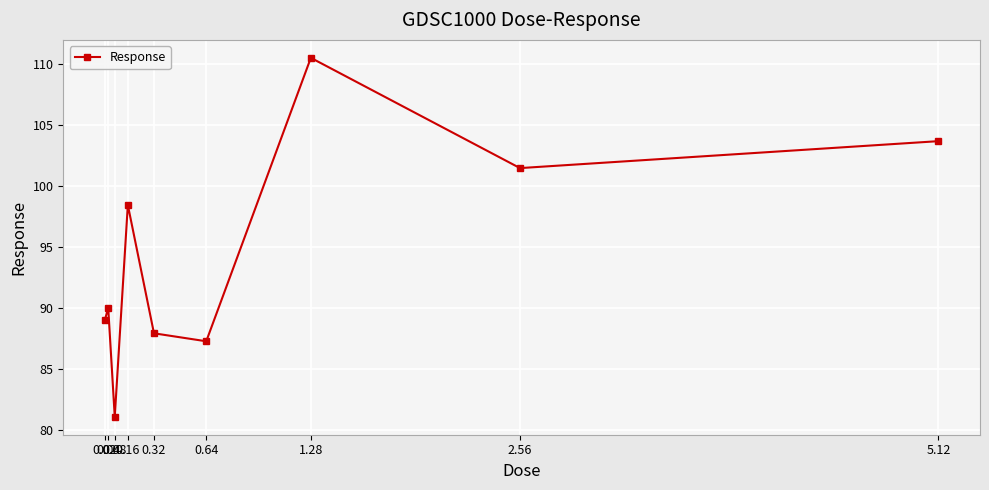

How many lines are shown in the chart?

1